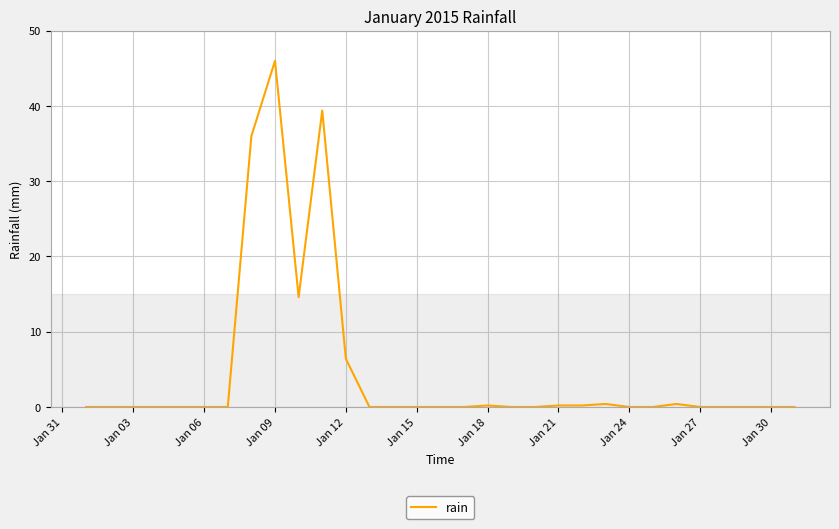

Count the number of categories in the chart.

31